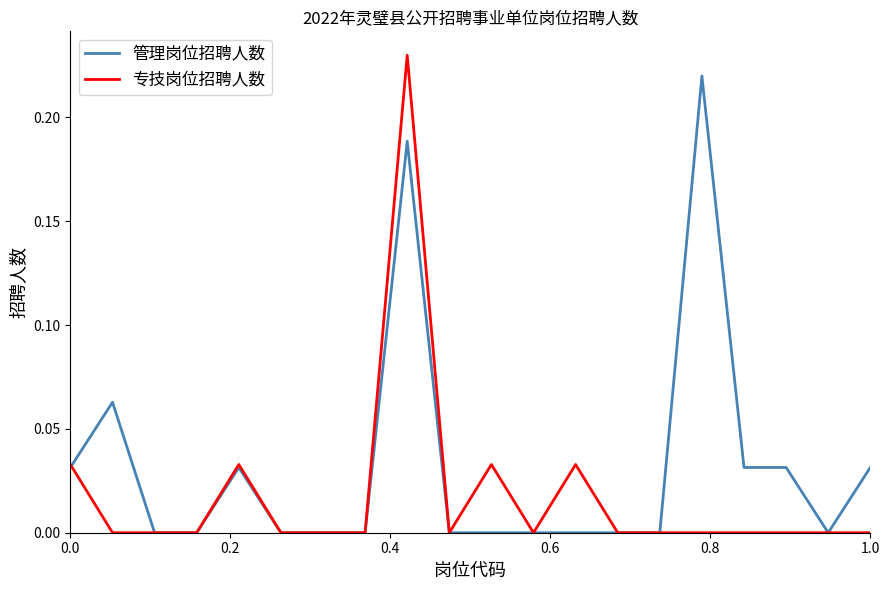

Which series has the largest range (max minus min)?

专技岗位招聘人数